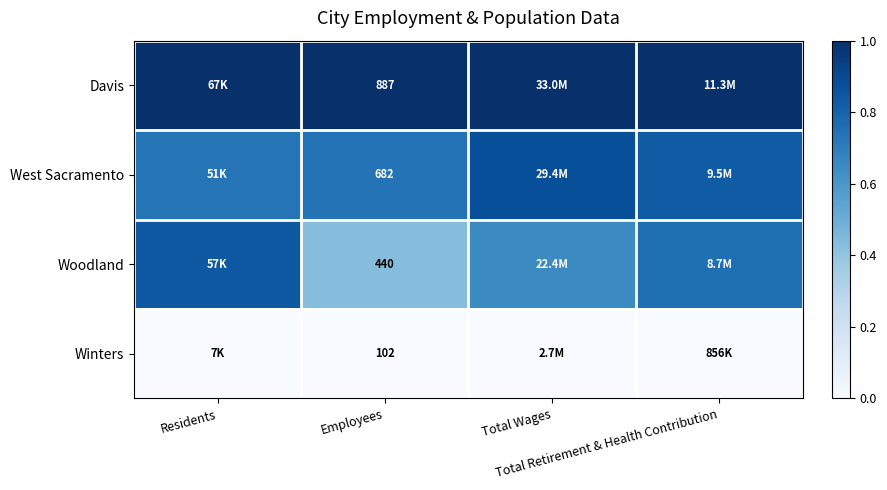

How many series are shown in this chart?

4